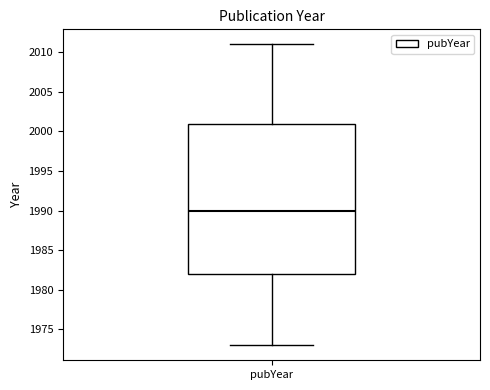

Read this box plot against the y-axis: the position of the median line, the range covered by the box, and the ends of both whiskers. The values are not printed on the chart, so give them approximately, as read against the axis.

median 1990, box 1982 to 2001, whiskers 1973 to 2011